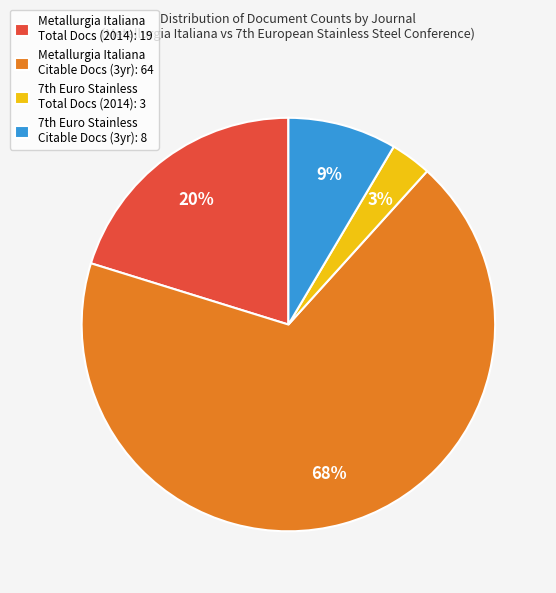

Is there a majority slice in this chart?

Yes